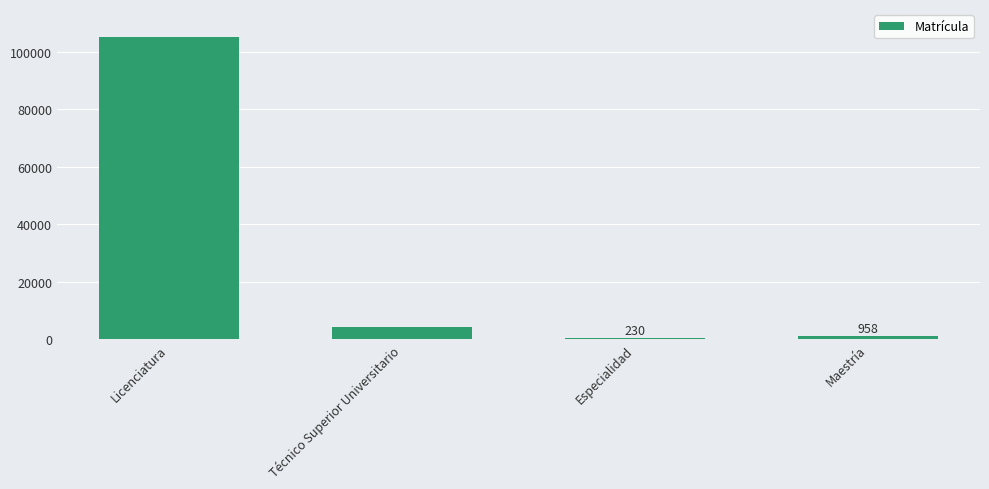

The value at Especialidad is 230. True or false?

True